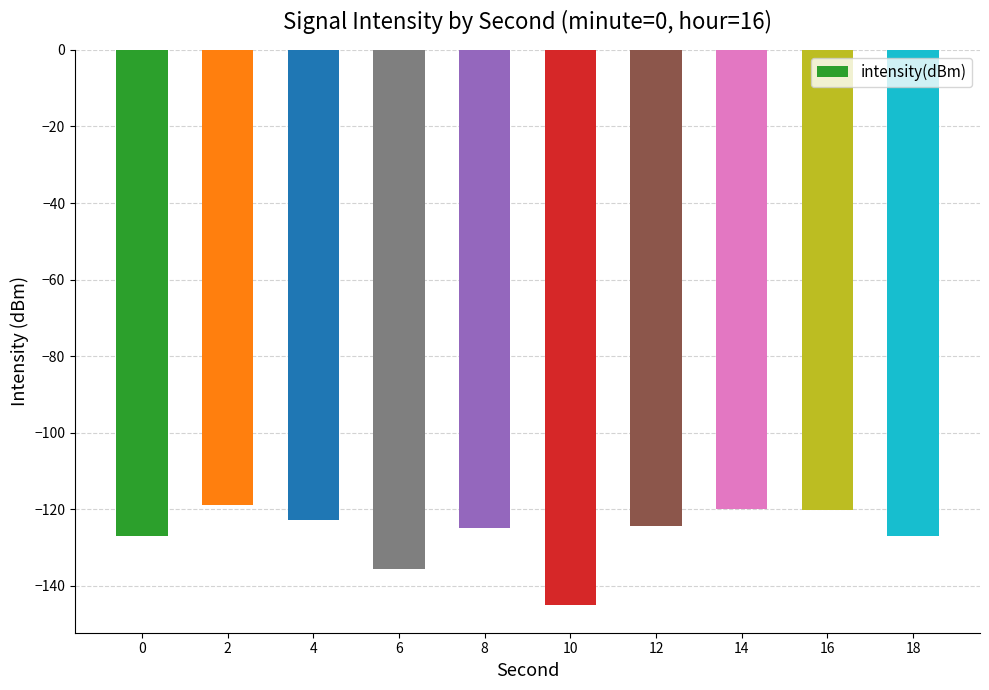

The chart shows a value of -189.9 at 4. True or false?

False